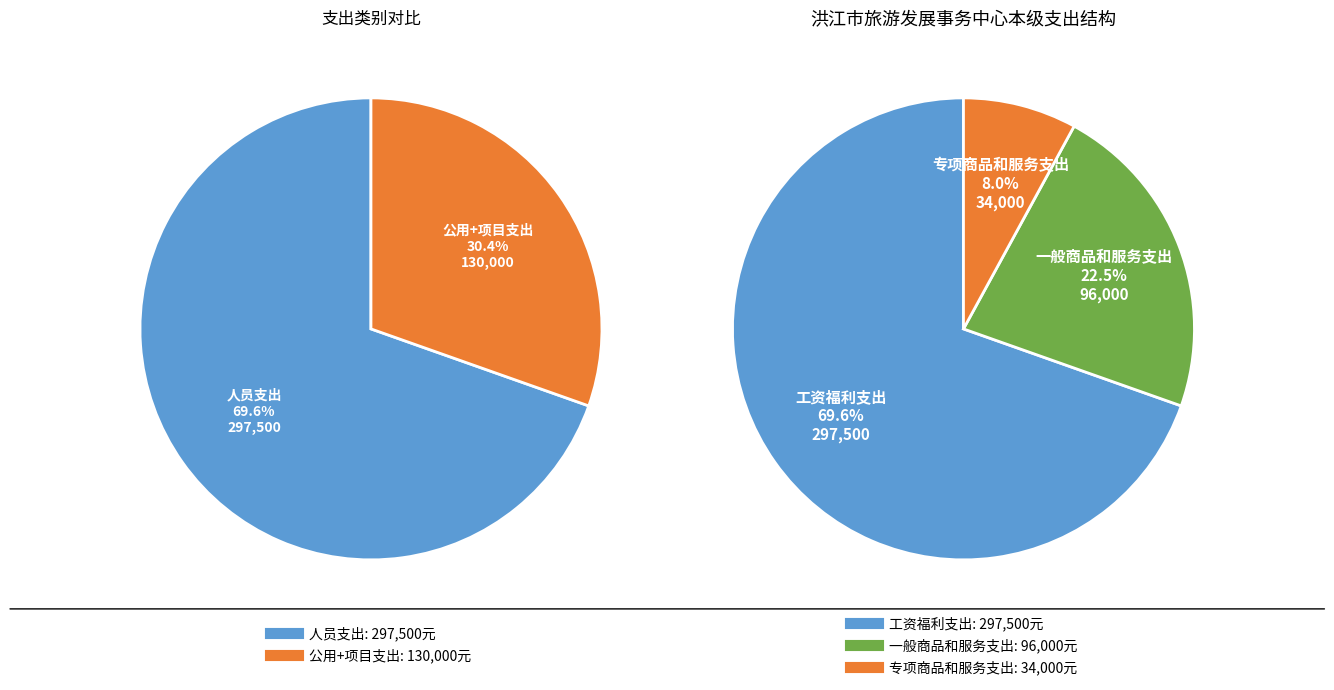

Which category accounts for the majority?

工资福利支出